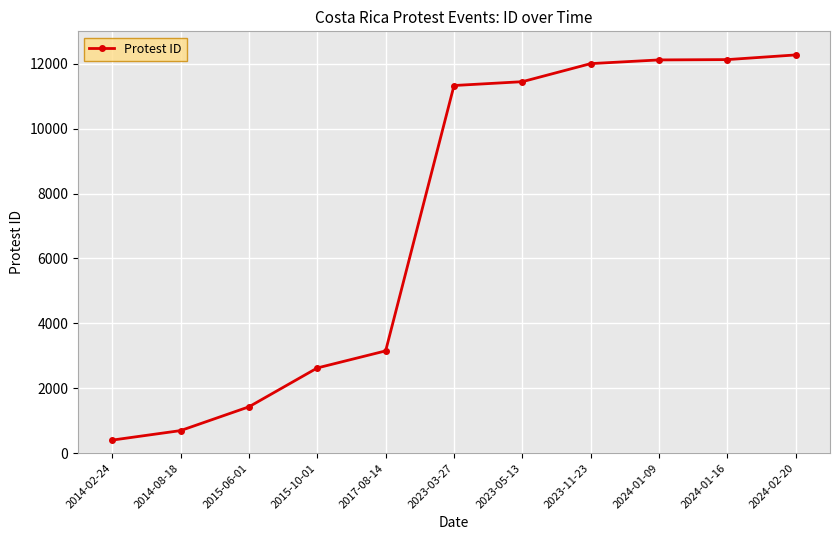

What is the change in value from 2023-05-13 to 2024-01-09?

+671